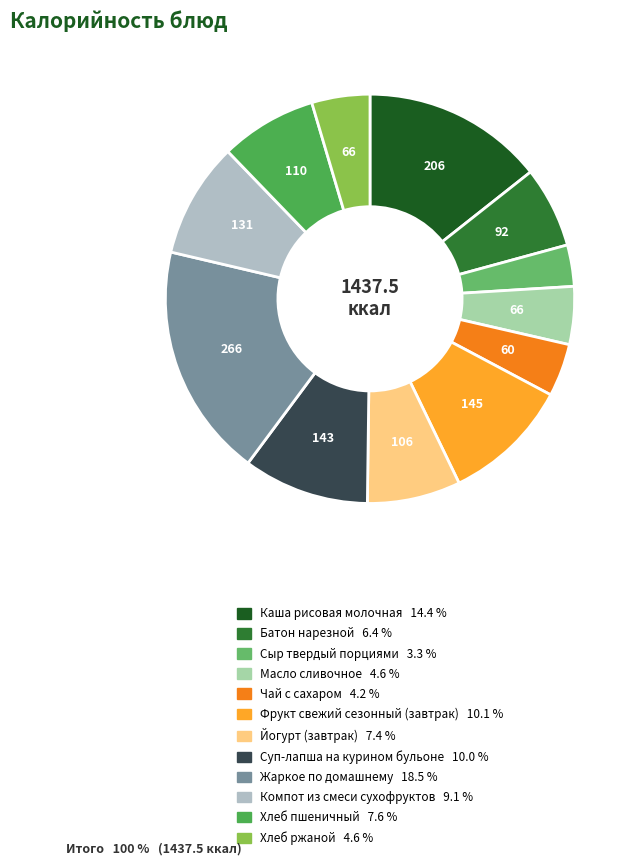

Is the sum of Каша рисовая молочная and Чай с сахаром greater than half?

No